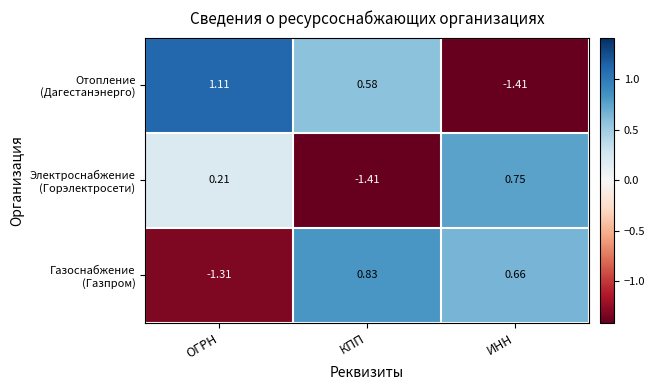

How many data points does each series have?

3